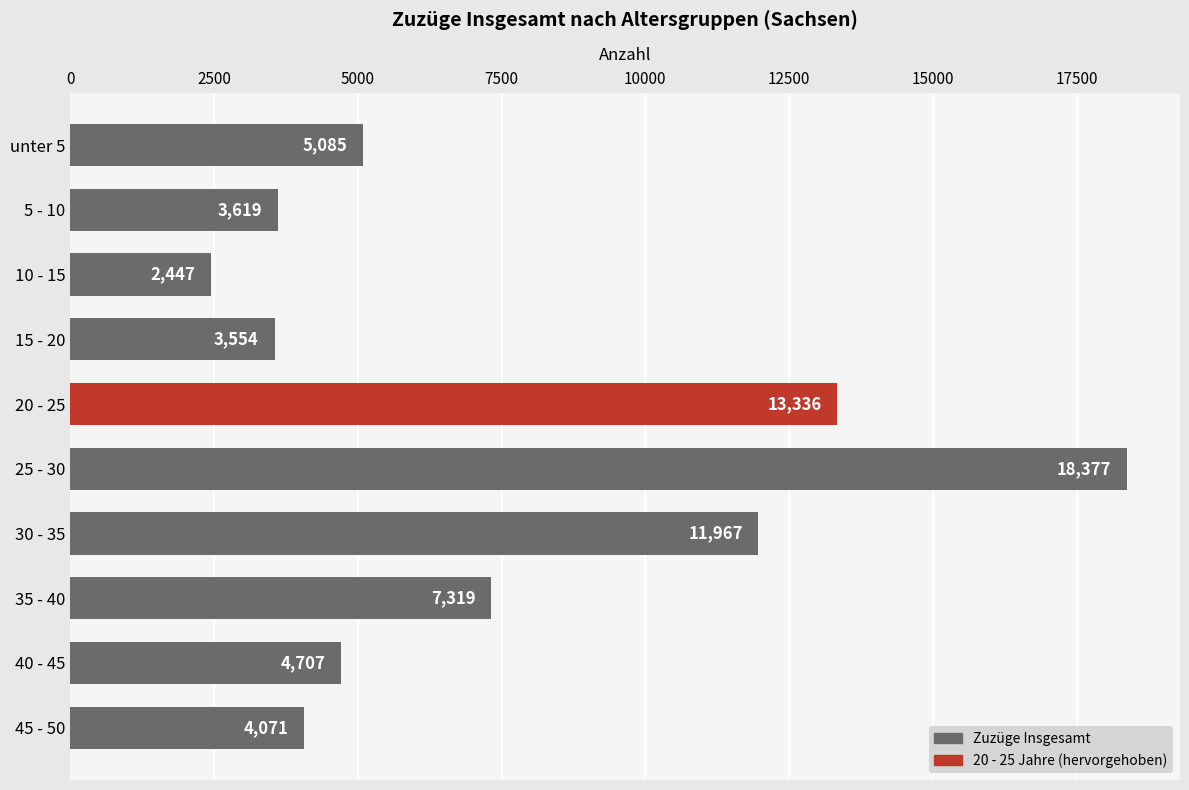

Reading bottom to top, what are all the values shown in this chart?

45 - 50=4071	40 - 45=4707	35 - 40=7319	30 - 35=11967	25 - 30=18377	20 - 25=13336	15 - 20=3554	10 - 15=2447	5 - 10=3619	unter 5=5085